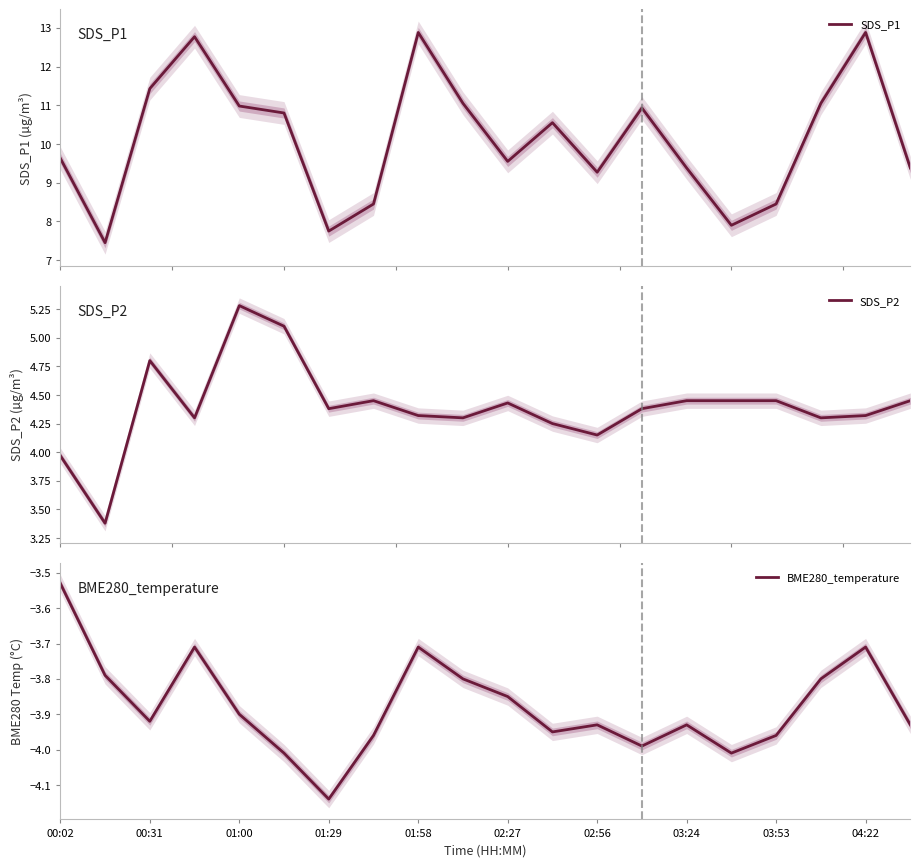

Does the chart display data point markers on the line(s)?

No